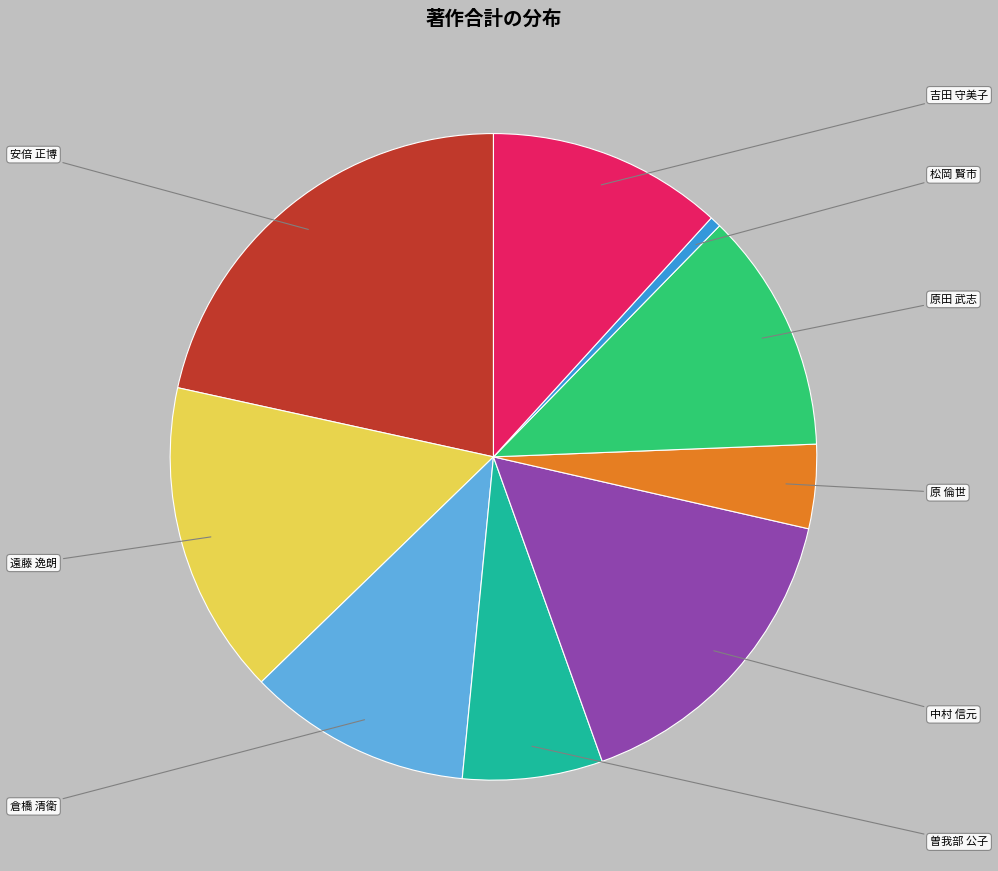

What is the largest slice in the pie chart?

安倍 正博